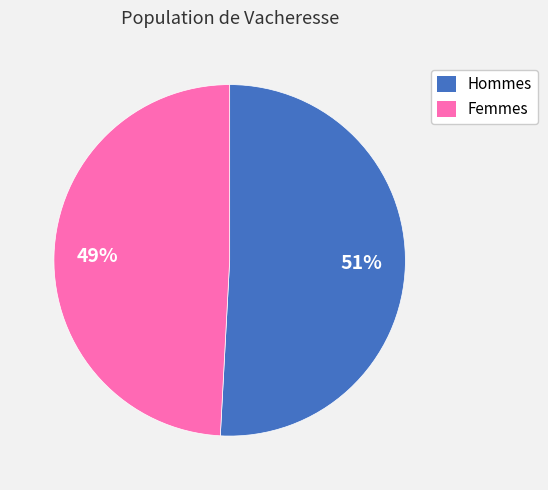

Is there any slice that represents more than half of the pie?

Yes